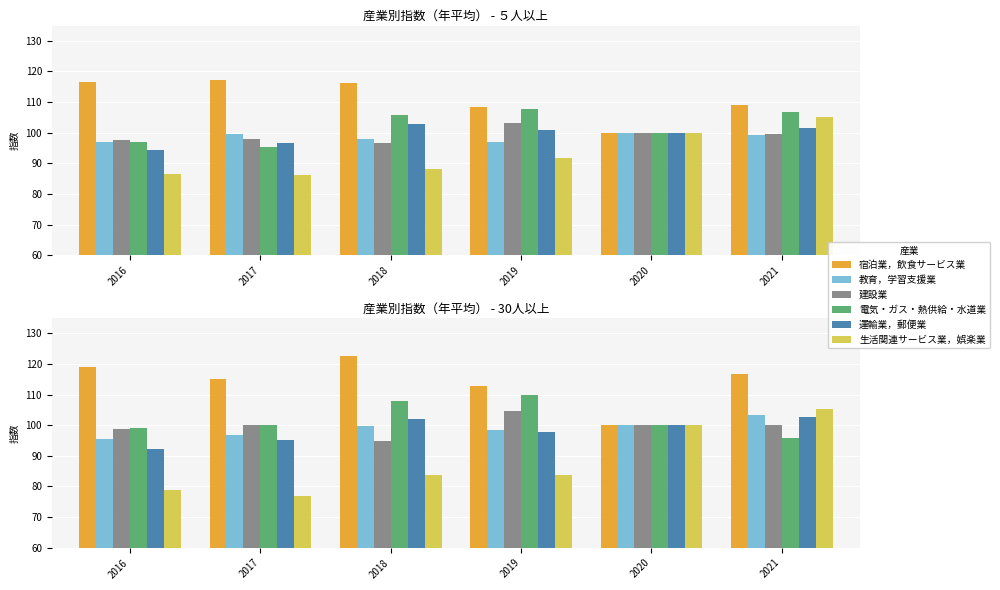

What is the average value of the 生活関連サービス業，娯楽業 series?

88.0